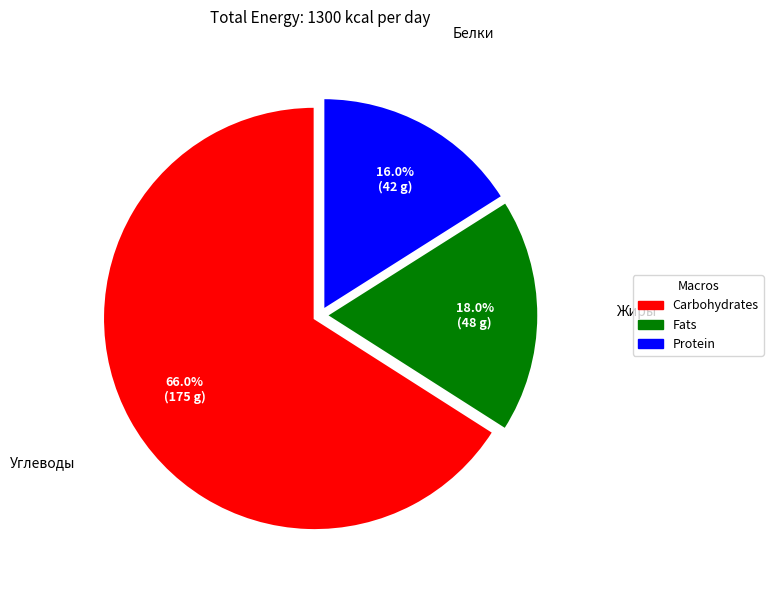

Is there a majority slice in this chart?

Yes